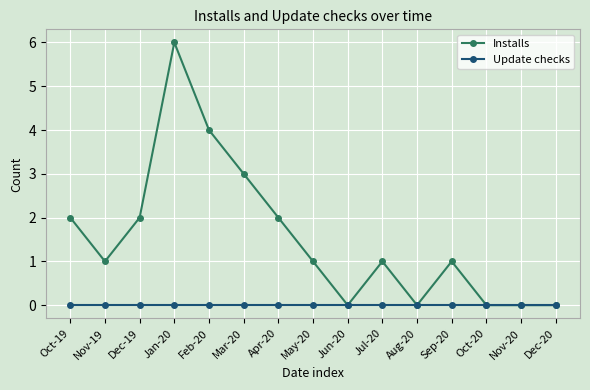

What is the label of the 9th point from the left?

Jun-20